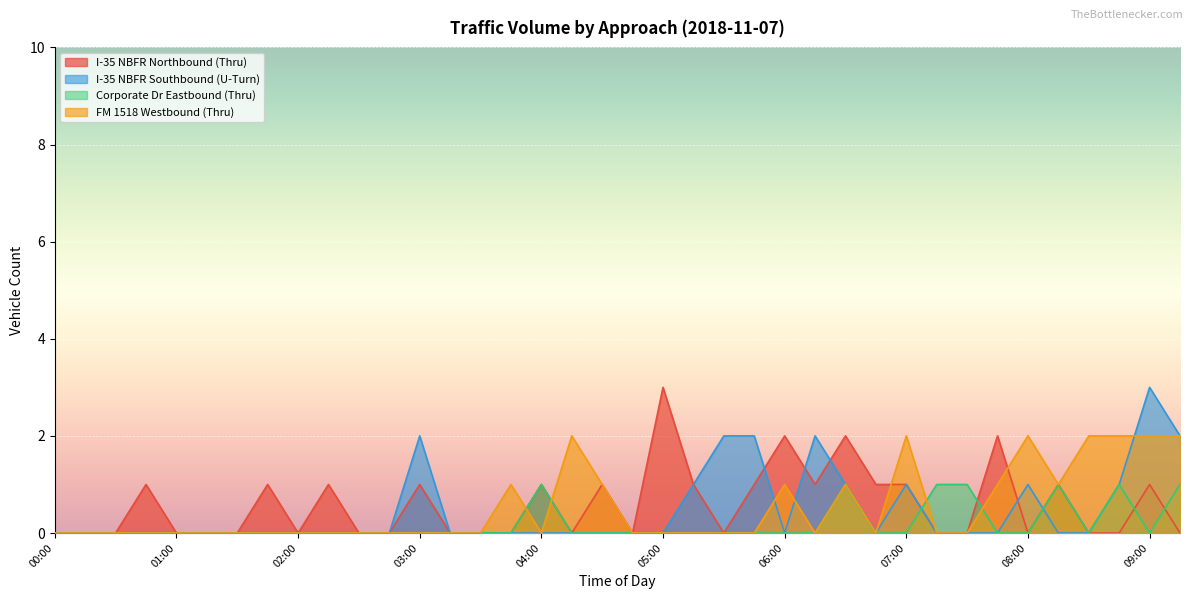

How many values in I-35 NBFR Northbound (Thru) are above zero?

17